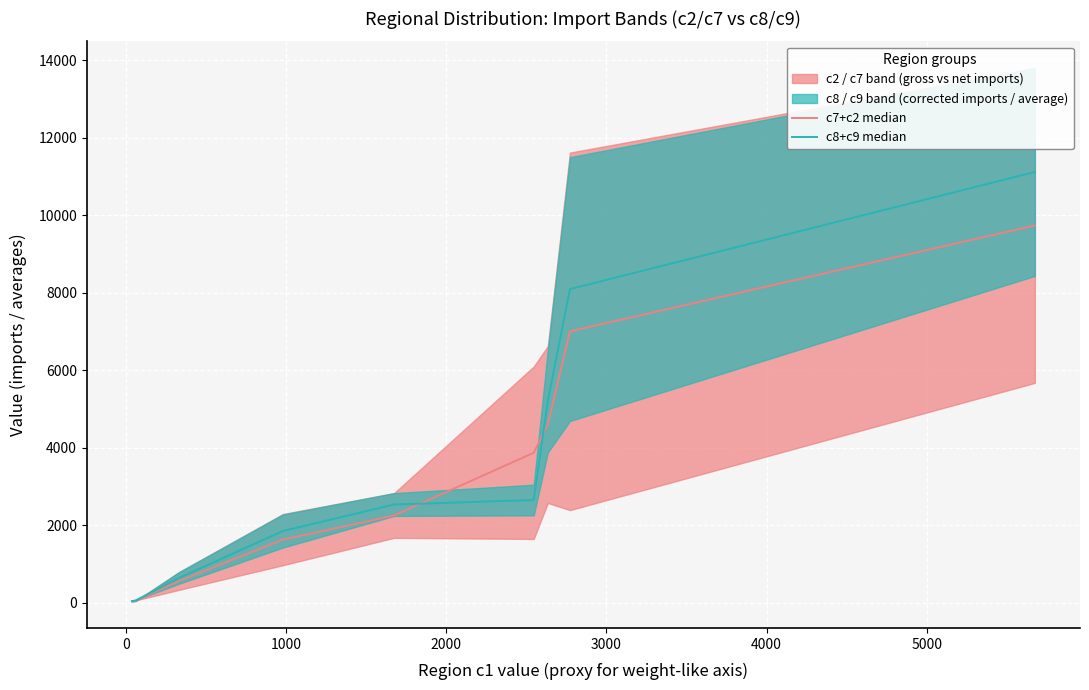

How many times do c8+c9 median and c7+c2 median cross each other?

2